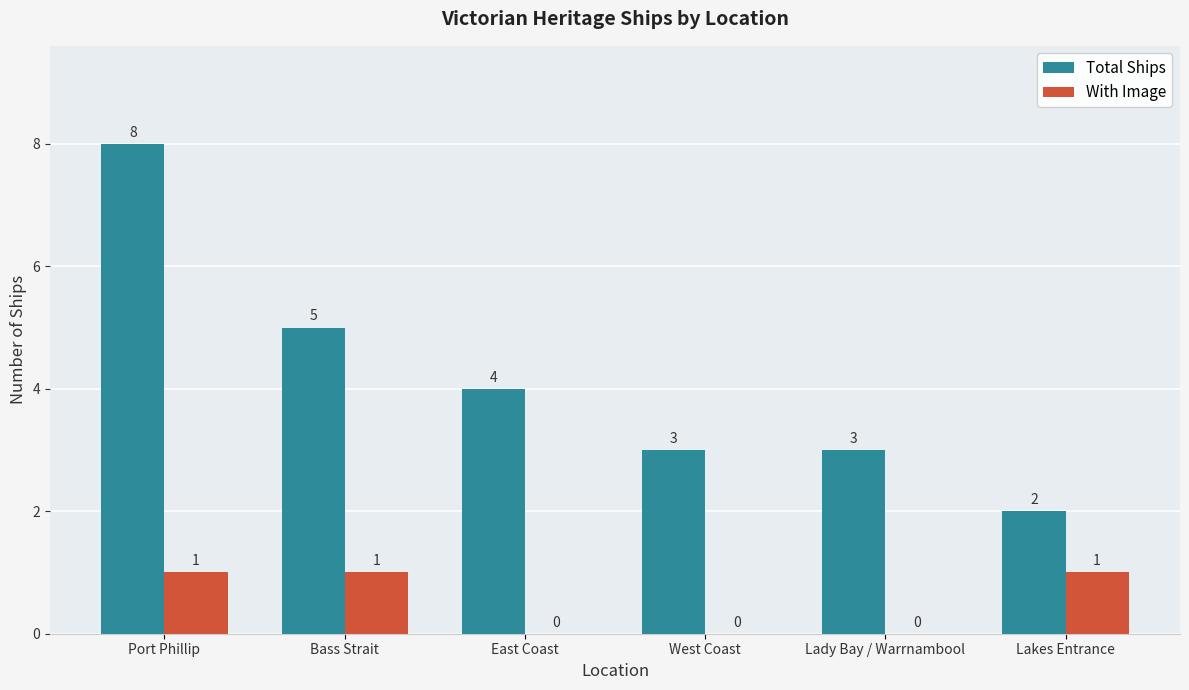

What is the spread (max minus min) of values at Lakes Entrance?

1